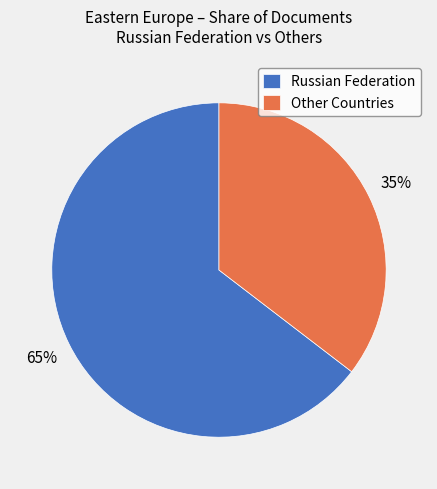

How many slices are in this pie chart?

2